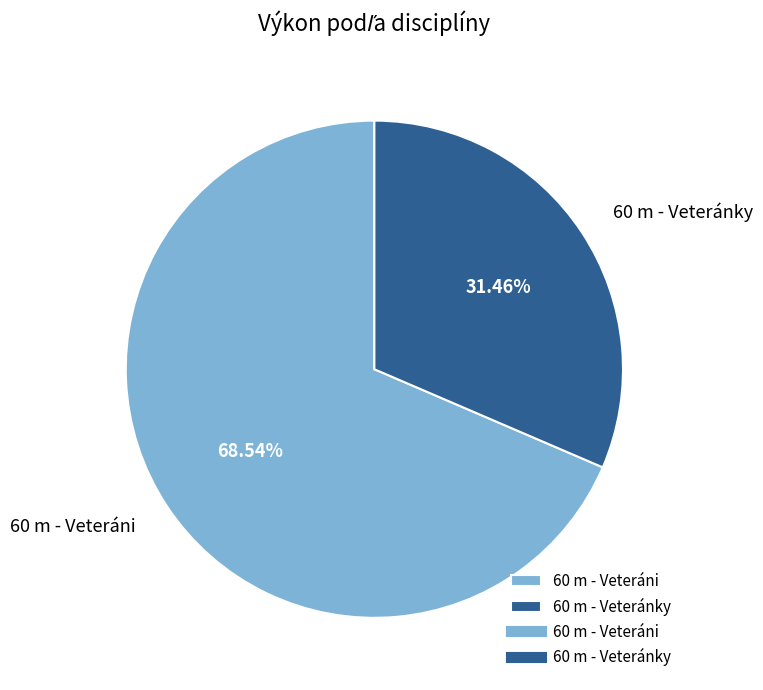

To the nearest percent, what is the difference between the largest and smallest slice percentages?

37%